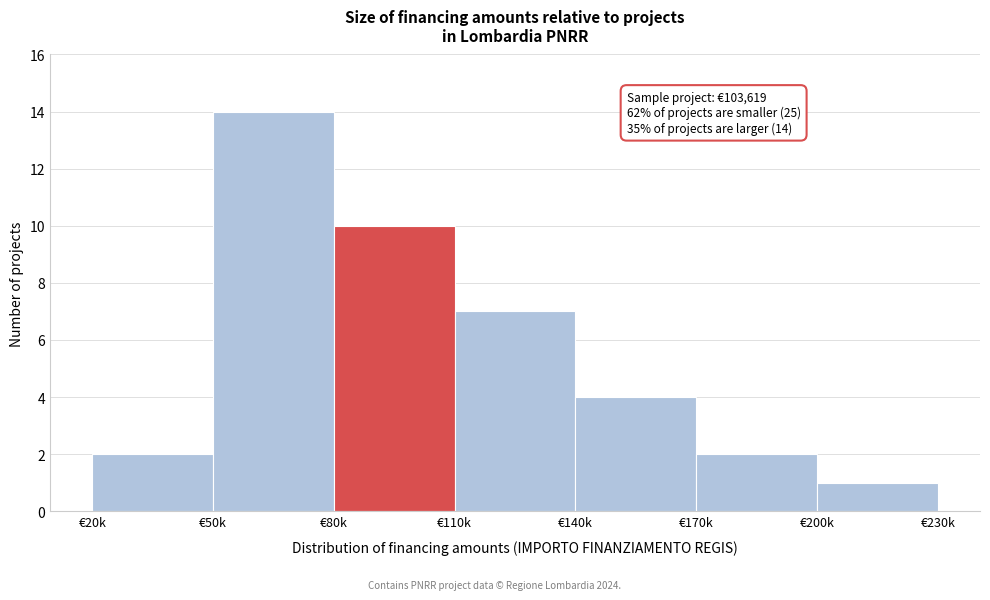

Reading left to right, what are all the values shown in this chart?

2	14	10	7	4	2	1